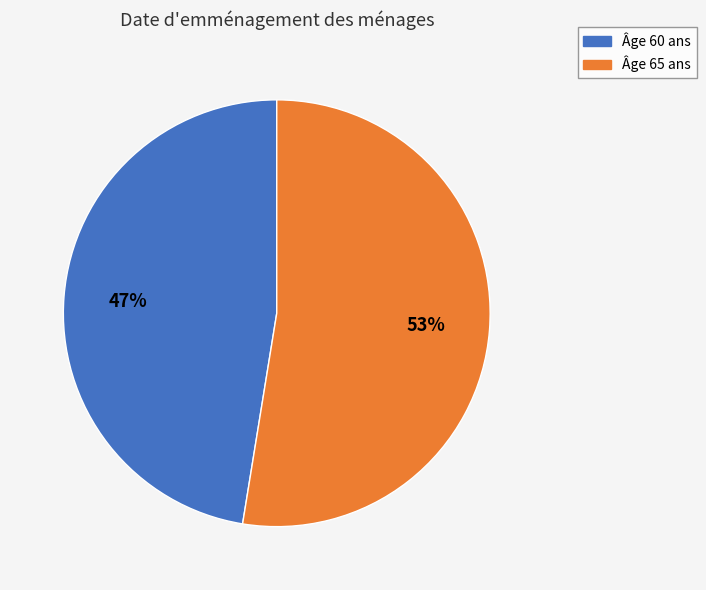

To the nearest percent, what is the average slice percentage?

50%